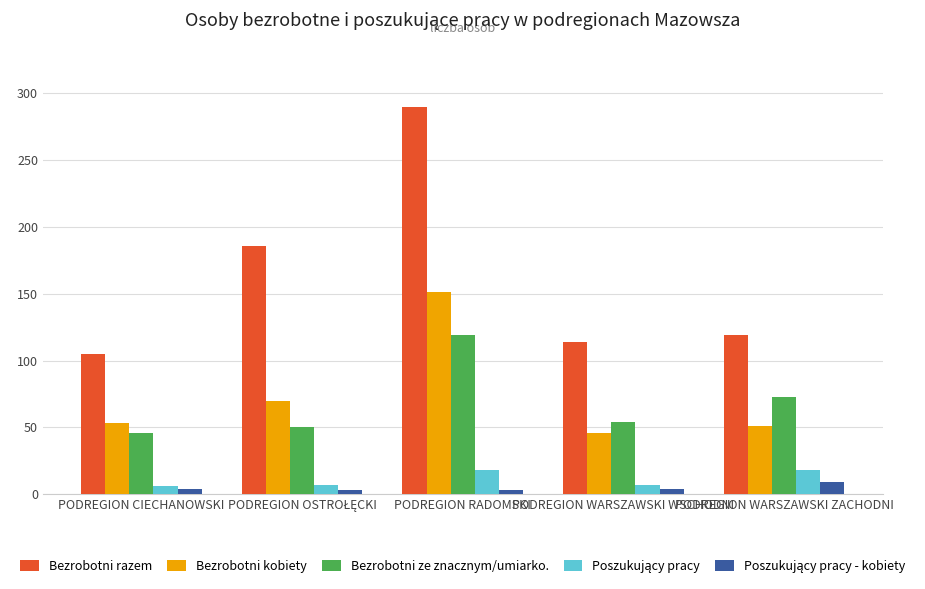

At which label is Bezrobotni ze znacznym/umiarko. closest to 82?

PODREGION WARSZAWSKI ZACHODNI